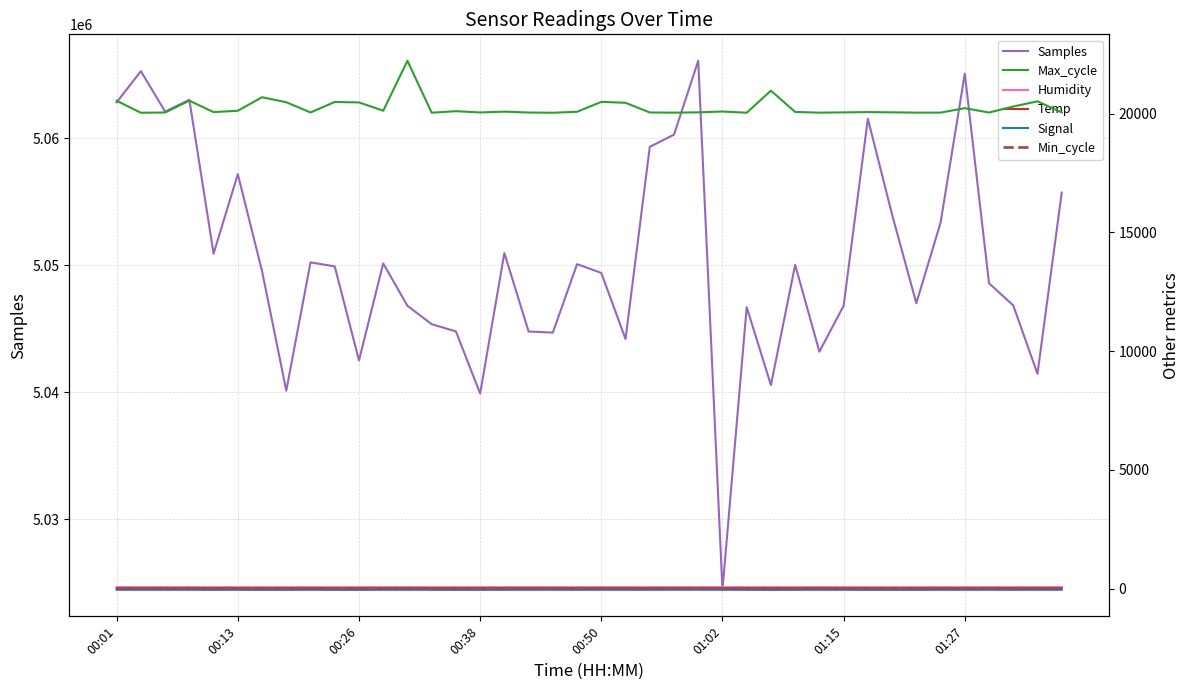

What is the difference between the maximum and second lowest values in the Samples series?

26201